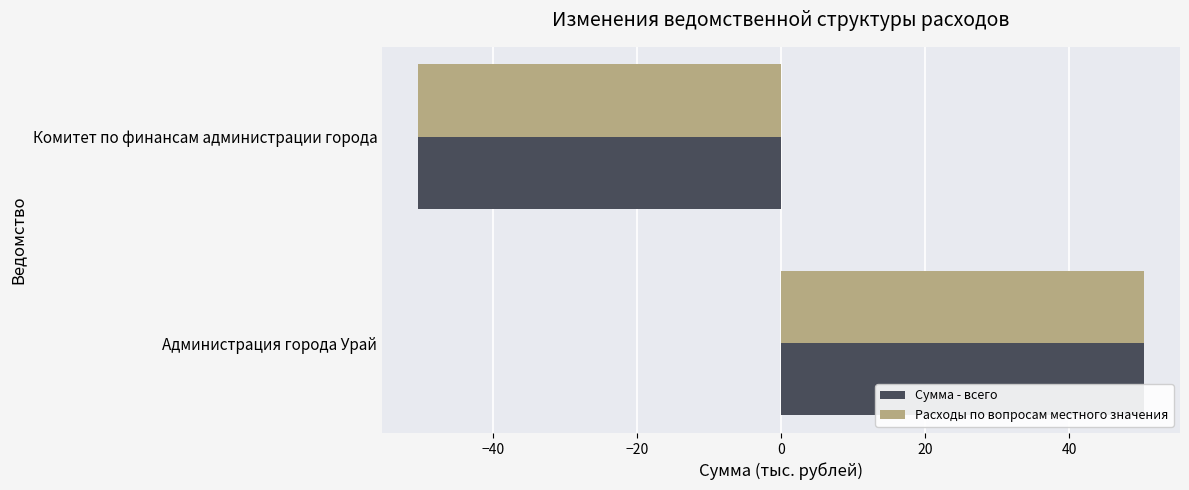

What is the difference between the Расходы по вопросам местного значения values at Администрация города Урай and Комитет по финансам администрации города?

100.6